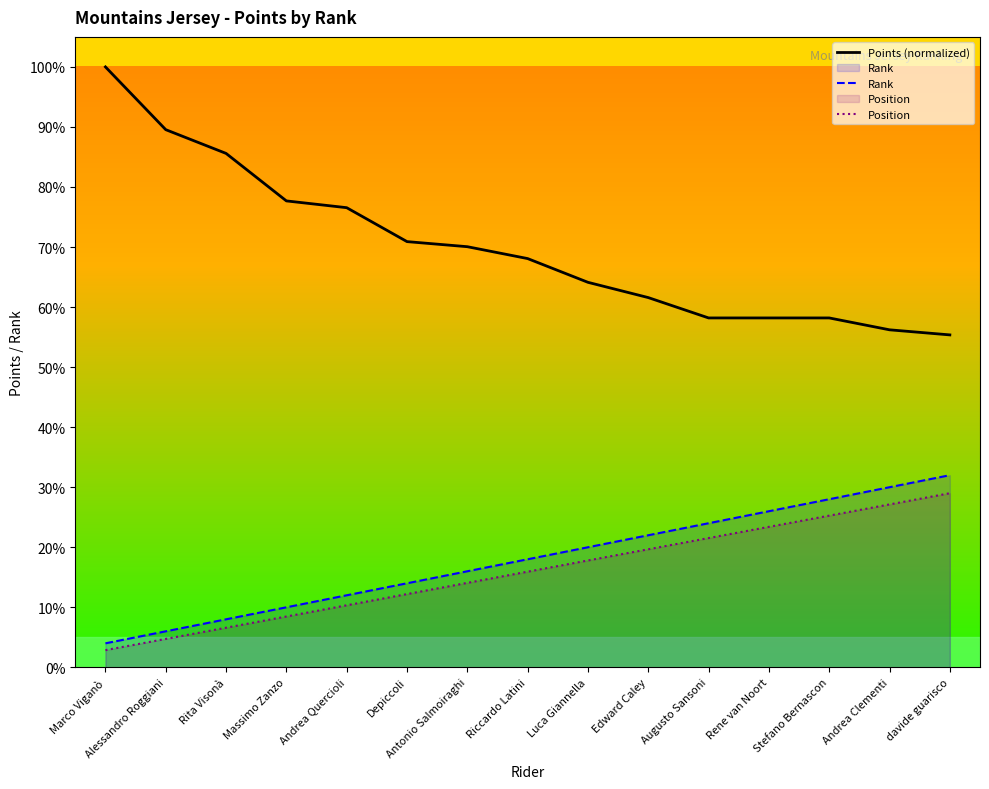

List the labels in order of Rank value, smallest first.

Marco Viganò, Alessandro Roggiani, Rita Visonà, Massimo Zanzo, Andrea Quercioli, Depiccoli, Antonio Salmoiraghi, Riccardo Latini, Luca Giannella, Edward Caley, Augusto Sansoni, Rene van Noort, Stefano Bernascon, Andrea Clementi, davide guarisco